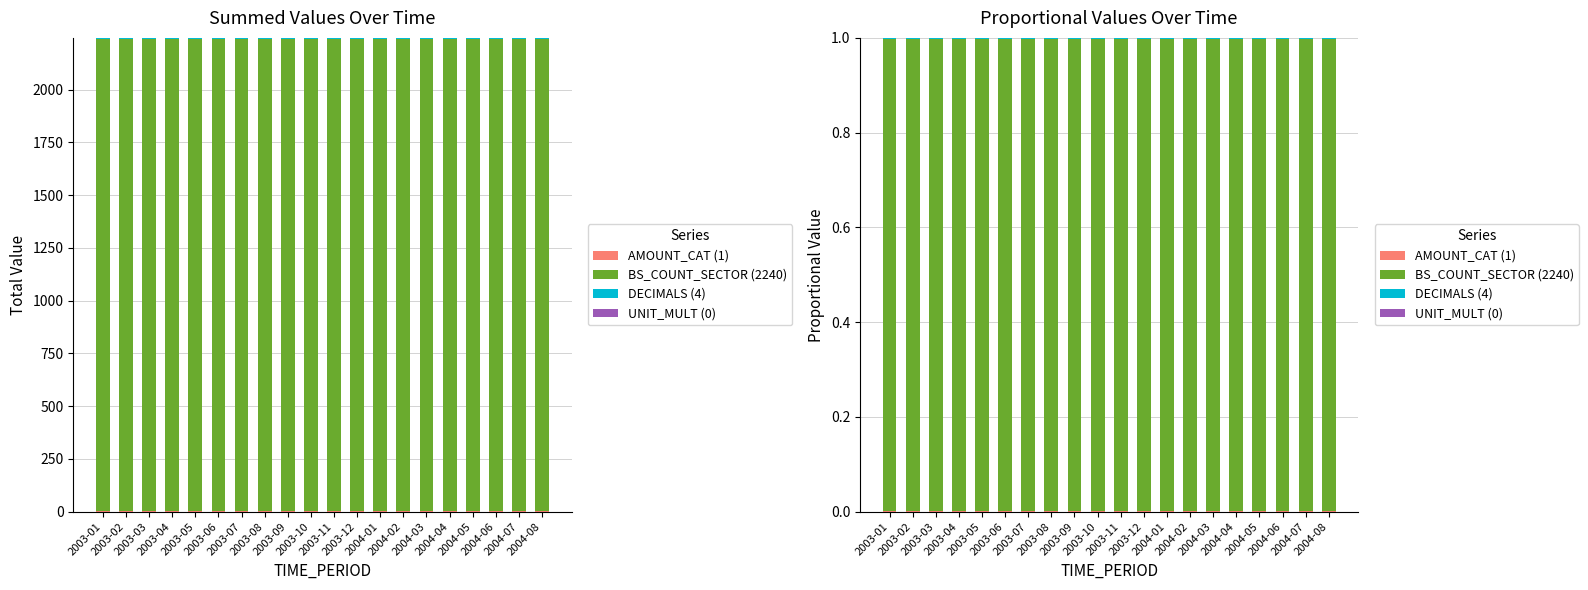

The AMOUNT_CAT (1) series shows 0.0 at 2003-04. True or false?

True